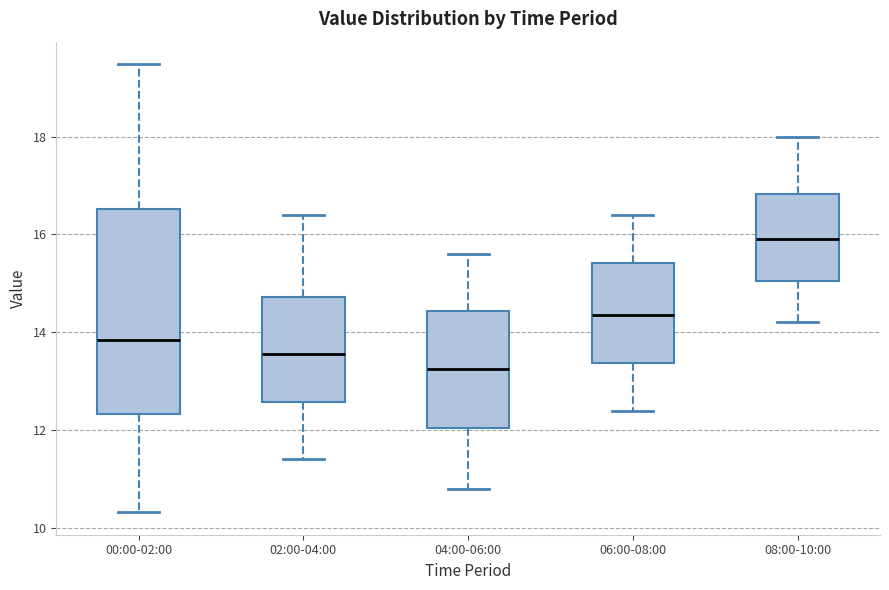

Reading left to right, transcribe this box plot: for each box, give where its median line is, the range the box spans, and where its two whiskers end, as read against the y-axis. The values are not printed on the chart, so give them approximately, as read against the axis.

00:00-02:00: median 13.8, box 12.4 to 16.6, whiskers 10.4 to 19.4
02:00-04:00: median 13.6, box 12.6 to 14.8, whiskers 11.4 to 16.4
04:00-06:00: median 13.2, box 12.0 to 14.4, whiskers 10.8 to 15.6
06:00-08:00: median 14.4, box 13.4 to 15.4, whiskers 12.4 to 16.4
08:00-10:00: median 16.0, box 15.0 to 16.8, whiskers 14.2 to 18.0